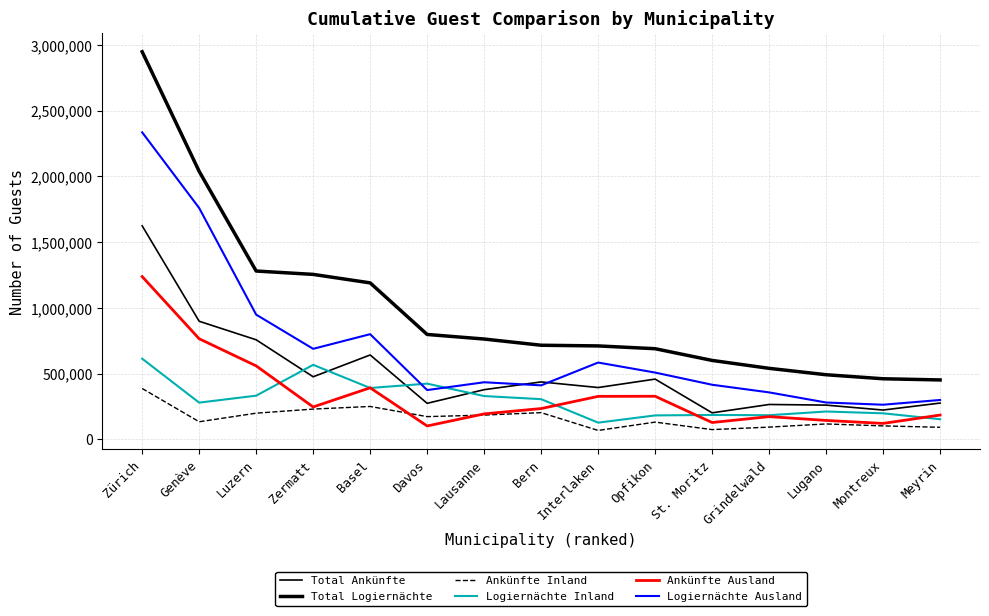

Does the chart have visible grid lines?

Yes